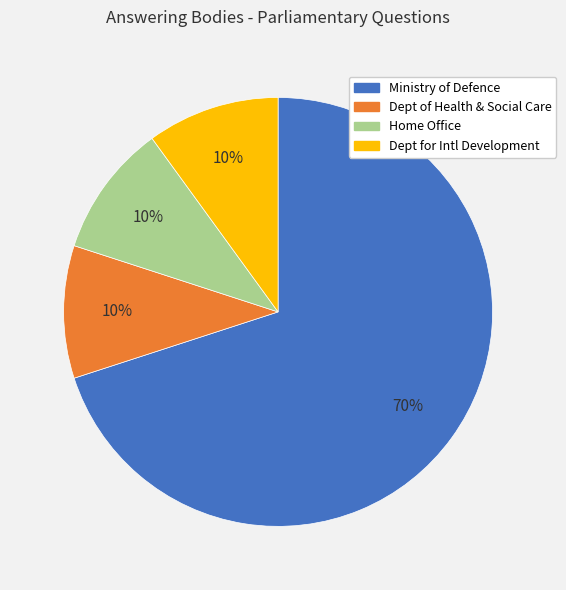

Does any single category account for the majority?

Yes